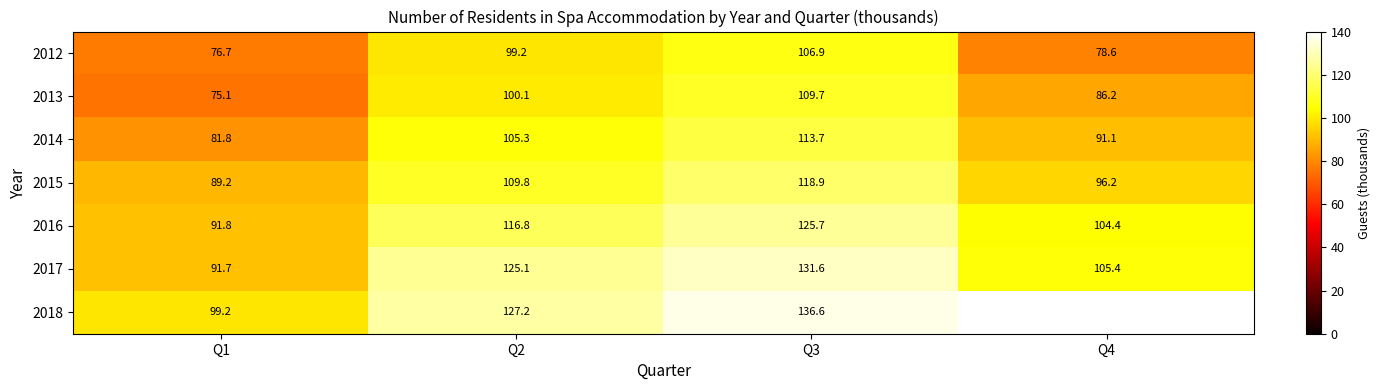

The 2015 series shows 96.2 at Q4. True or false?

True